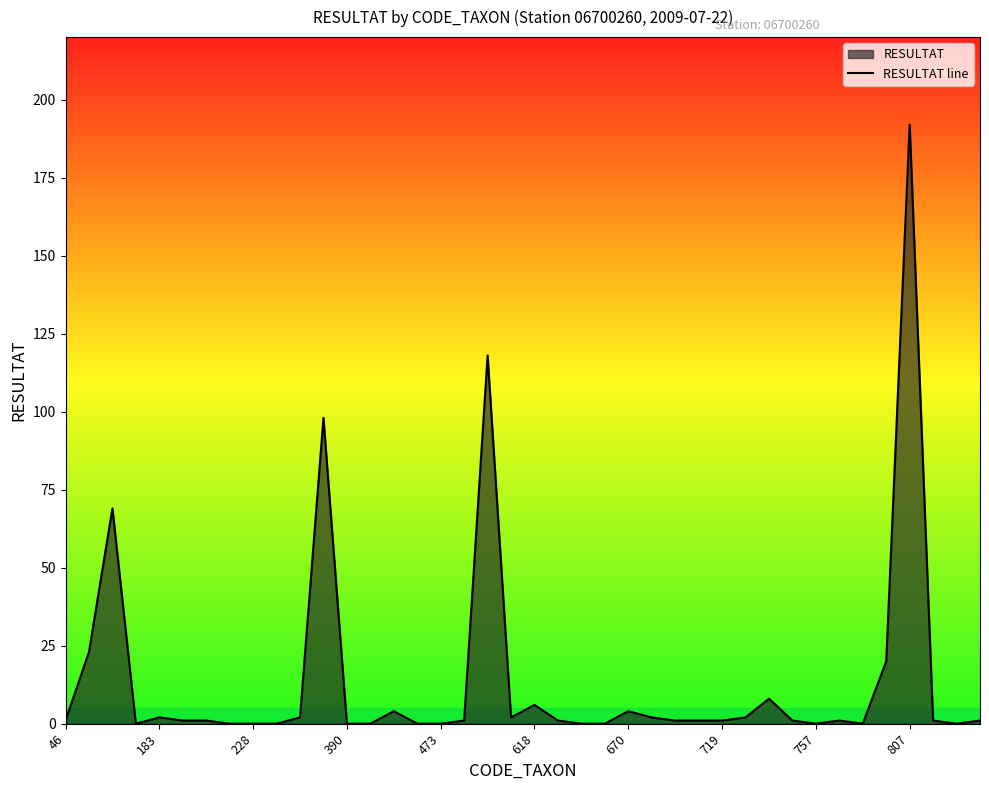

The chart shows a value of -124 at 390. True or false?

False